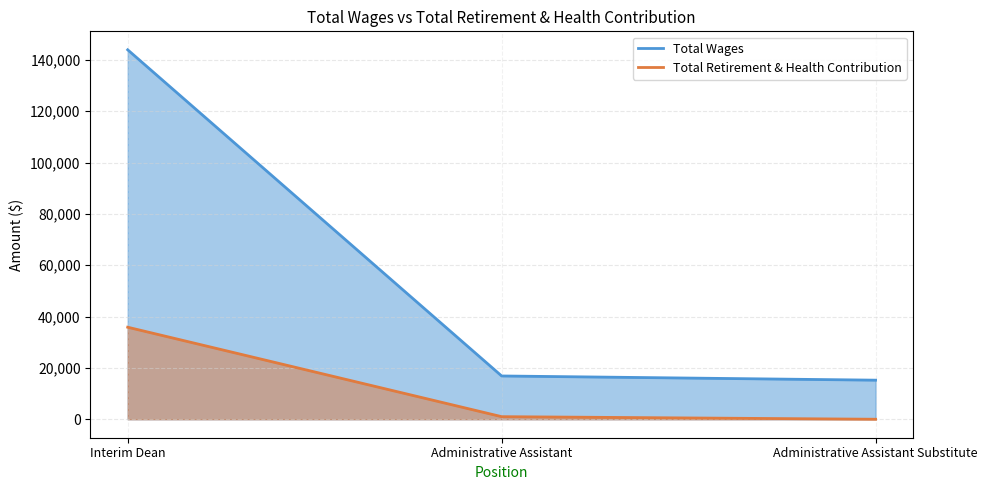

Where is Total Wages nearest to the value 79569?

Administrative Assistant